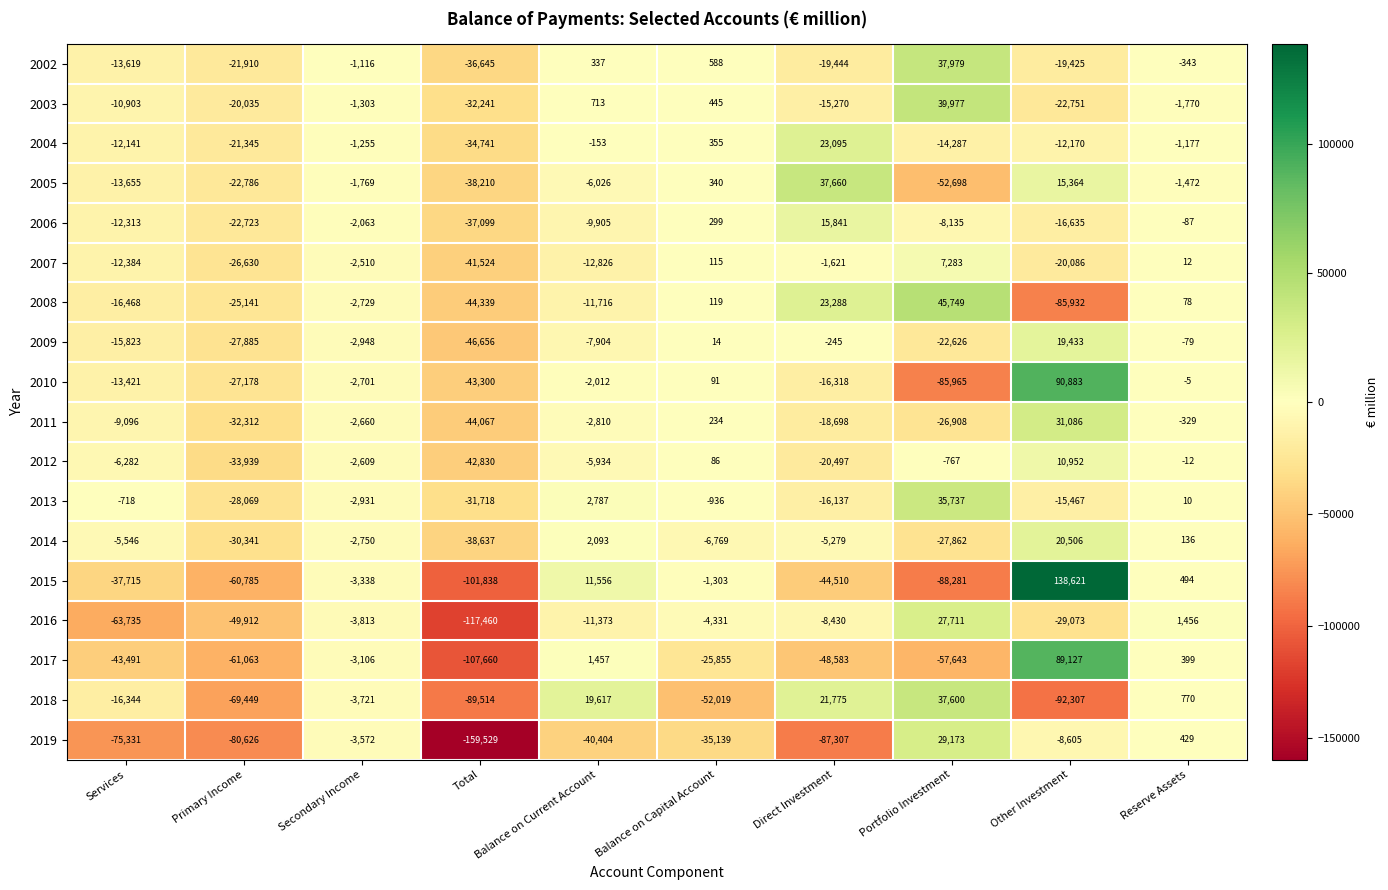

What is the average value of the 2010 series?

-9993